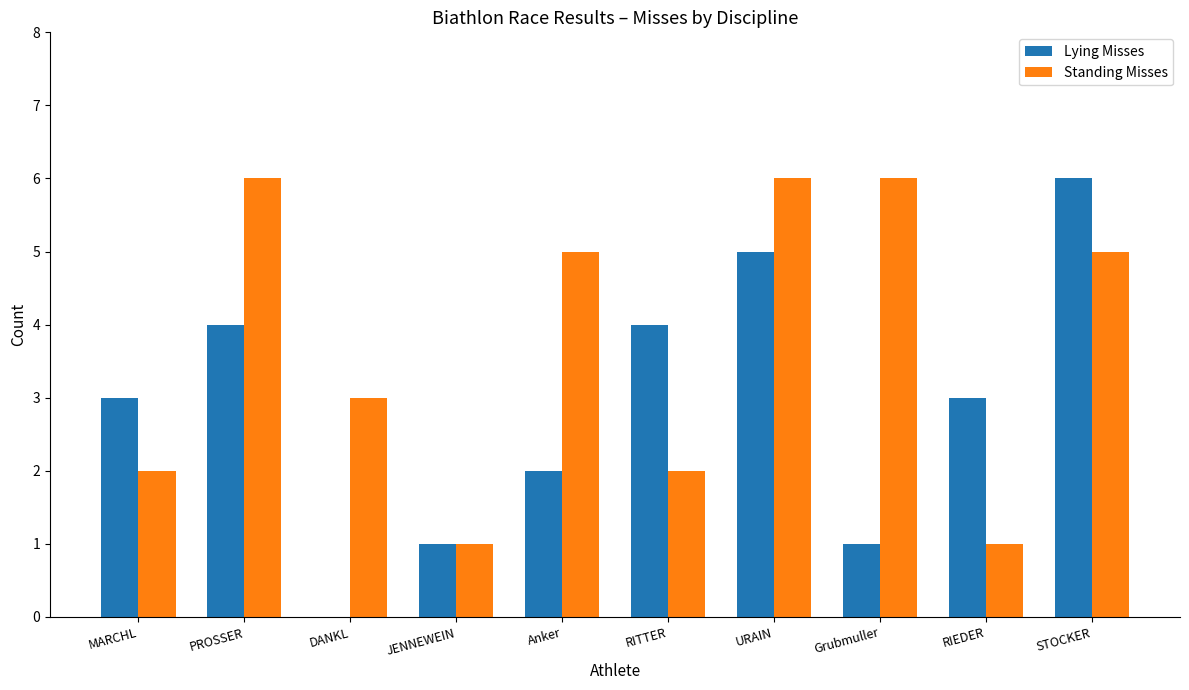

Reading left to right, what are all the values shown in this chart?

Lying Misses: 3	4	0	1	2	4	5	1	3	6
Standing Misses: 2	6	3	1	5	2	6	6	1	5